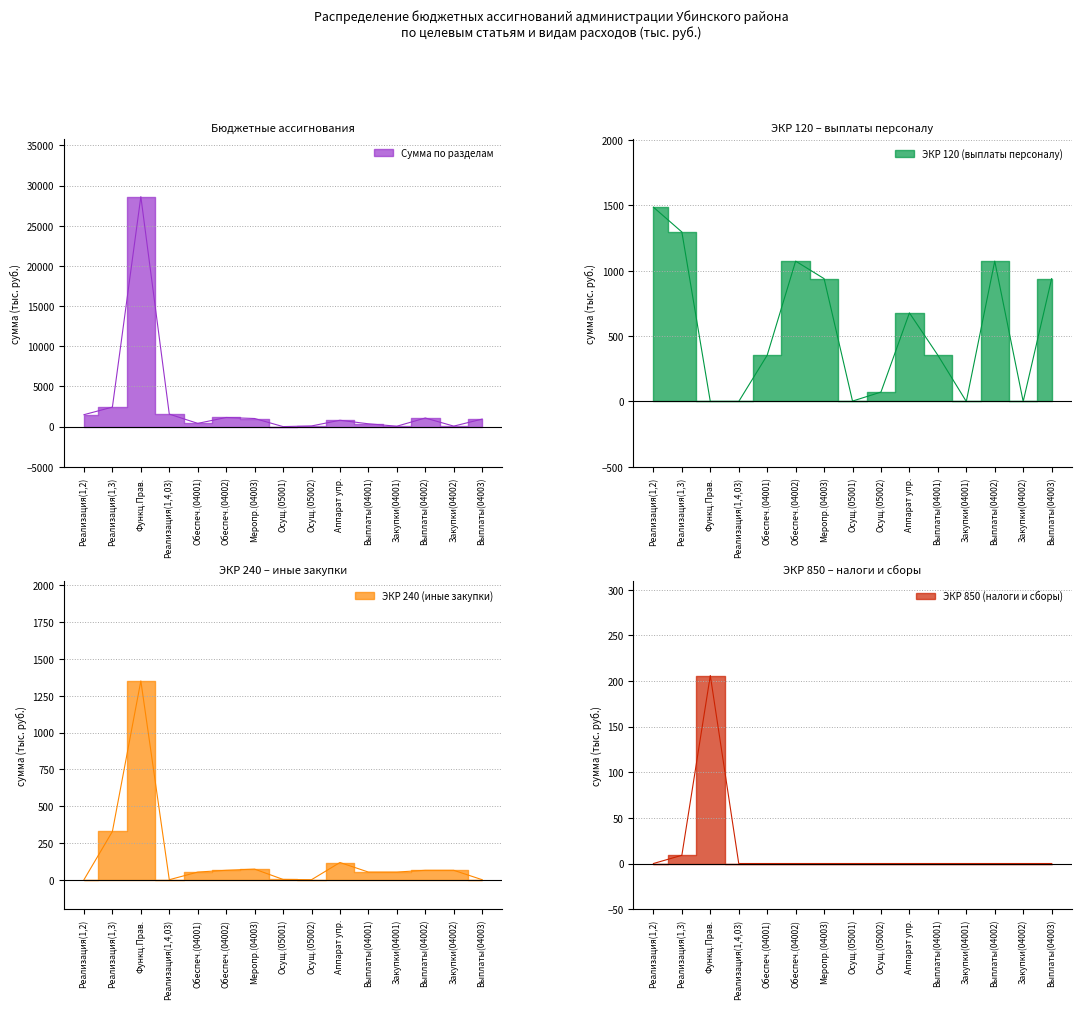

Where is Функционирование высшего должностного лица nearest to the value 743?

3